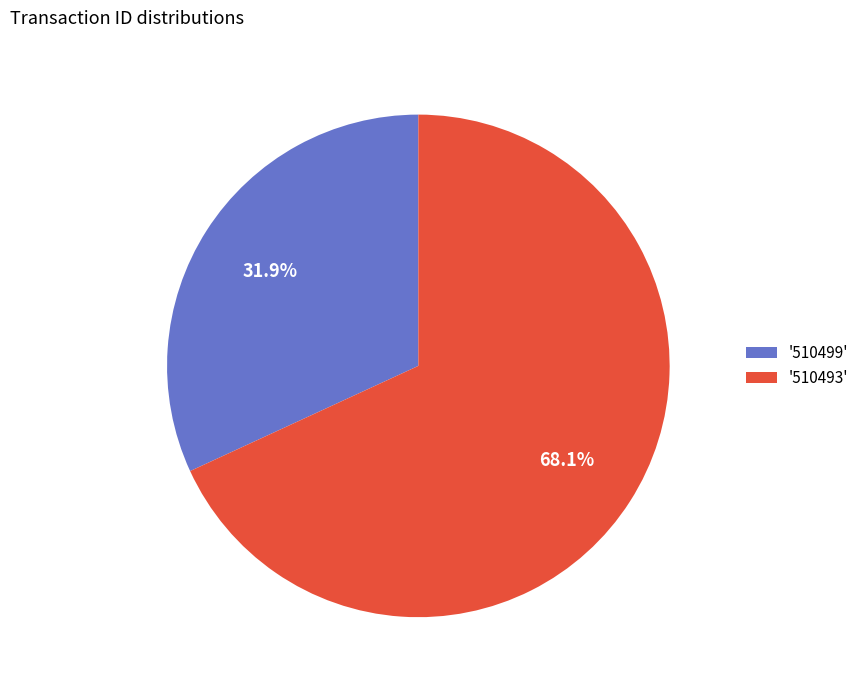

Which has a higher value, '510499' or '510493'?

'510493'